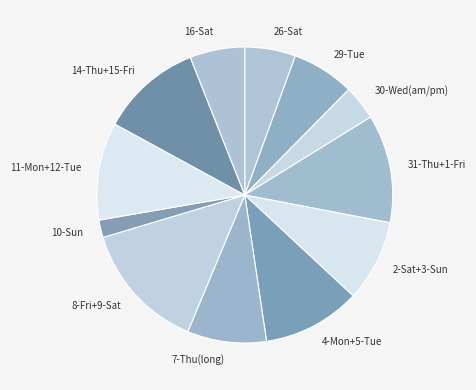

Which has a higher value, 10-Sun or 8-Fri+9-Sat?

8-Fri+9-Sat